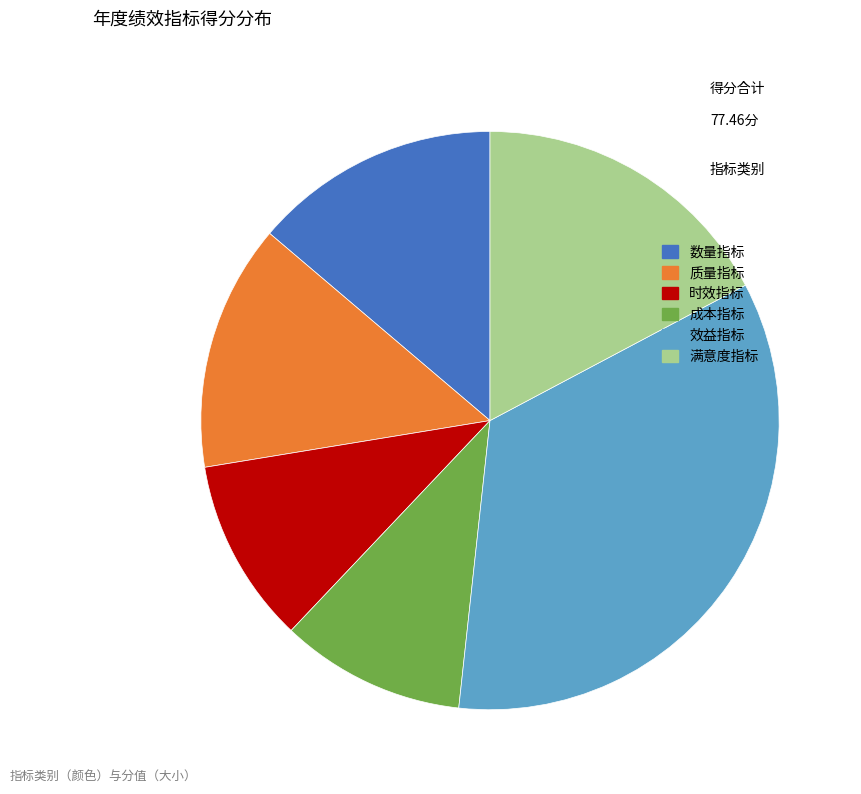

Which slice is the largest?

效益指标